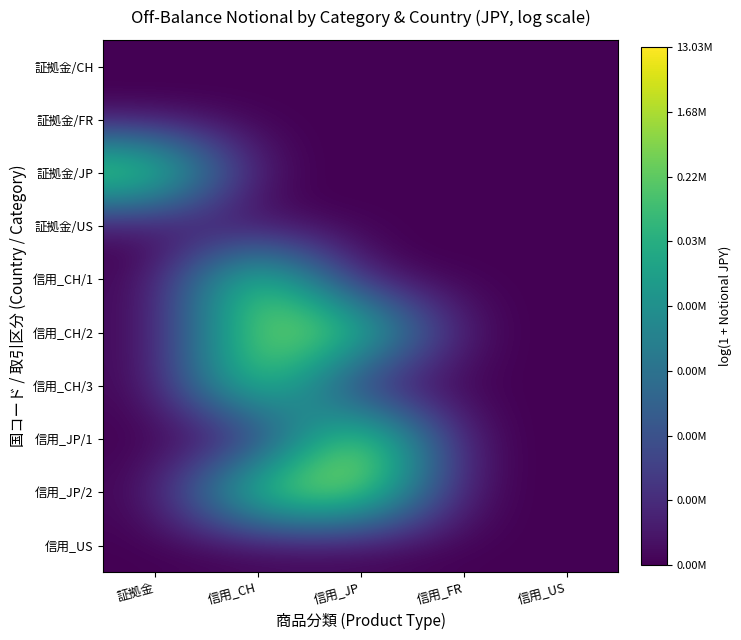

Reading right to left, extract all data points from this chart.

証拠金/CH: 信用_US=0.0	信用_FR=0.0	信用_JP=0.0	信用_CH=0.0	証拠金=0.0
証拠金/FR: 信用_US=0.0	信用_FR=0.0	信用_JP=0.0	信用_CH=0.0	証拠金=0.0
証拠金/JP: 信用_US=0.0	信用_FR=0.0	信用_JP=0.0	信用_CH=0.0	証拠金=15.0
証拠金/US: 信用_US=0.0	信用_FR=0.0	信用_JP=0.0	信用_CH=0.0	証拠金=0.0
信用_CH/1: 信用_US=0.0	信用_FR=0.0	信用_JP=0.0	信用_CH=14.6	証拠金=0.0
信用_CH/2: 信用_US=0.0	信用_FR=0.0	信用_JP=13.5	信用_CH=13.9	証拠金=0.0
信用_CH/3: 信用_US=0.0	信用_FR=0.0	信用_JP=0.0	信用_CH=14.5	証拠金=0.0
信用_JP/1: 信用_US=0.0	信用_FR=0.0	信用_JP=16.4	信用_CH=0.0	証拠金=0.0
信用_JP/2: 信用_US=0.0	信用_FR=0.0	信用_JP=15.2	信用_CH=14.3	証拠金=0.0
信用_US: 信用_US=0.0	信用_FR=0.0	信用_JP=0.0	信用_CH=0.0	証拠金=0.0